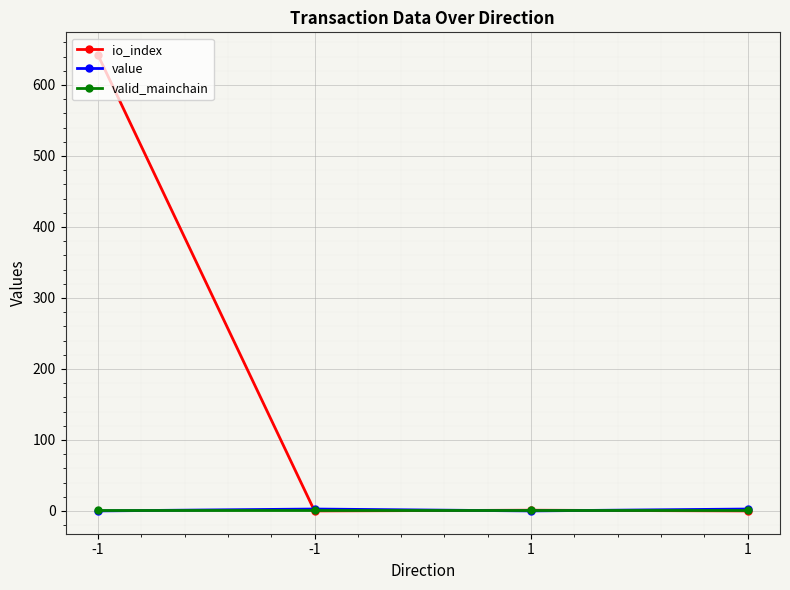

What is the maximum value for io_index?

642.0